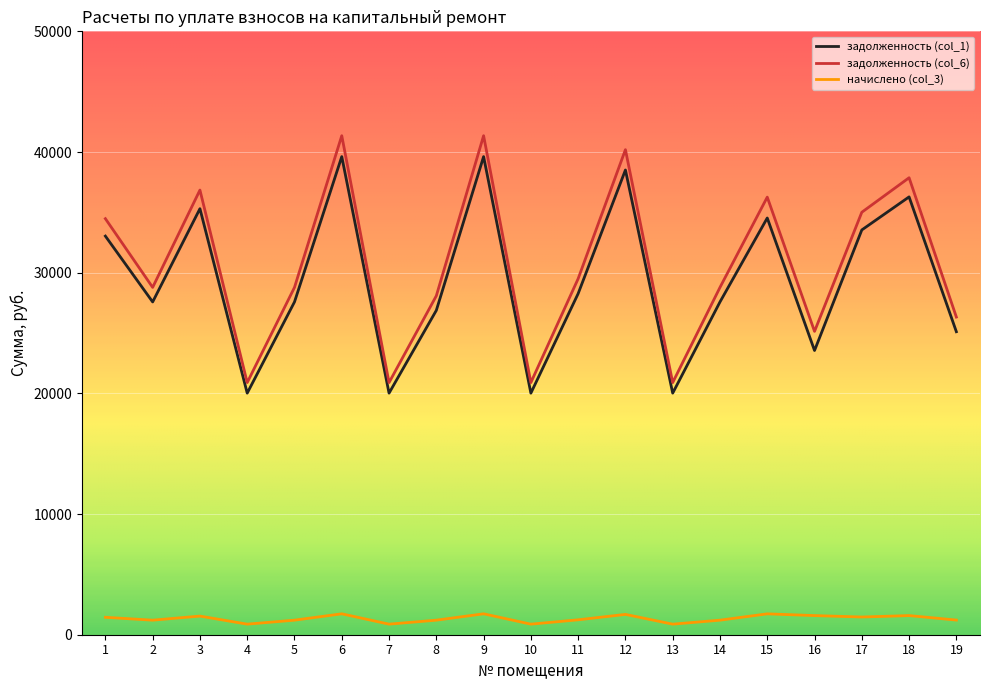

Is the value of задолженность (col_6) at 2 greater than the value of начислено (col_3) at 5?

Yes